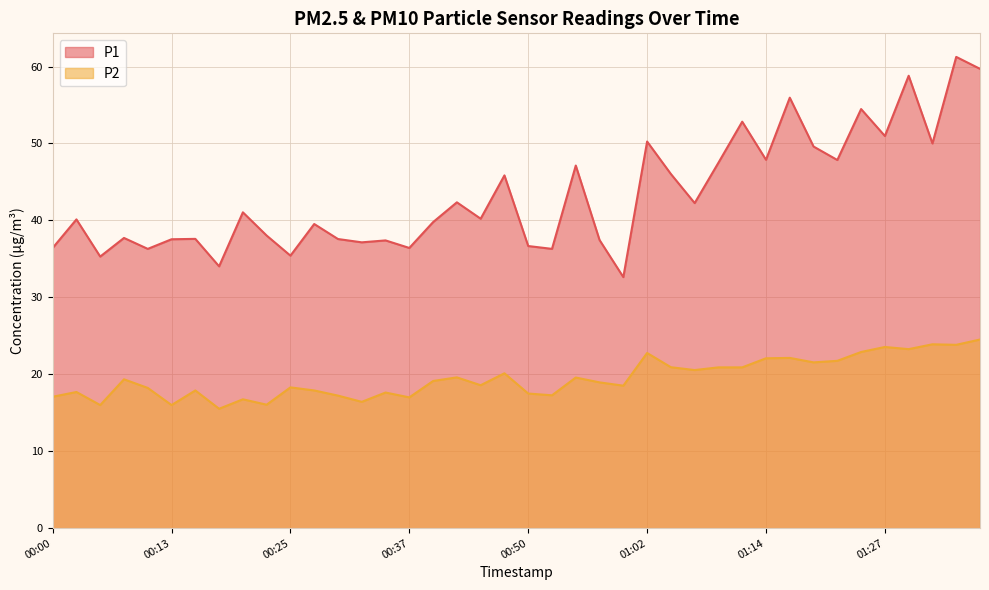

Reading right to left, list all the values displayed in this chart.

P1: 01:36=59.7	01:34=61.2	01:31=50.0	01:29=58.8	01:27=51.0	01:24=54.5	01:22=47.9	01:19=49.6	01:17=56.0	01:14=47.9	01:12=52.8	01:09=47.5	01:07=42.2	01:04=46.0	01:02=50.2	01:00=32.6	00:57=37.5	00:55=47.1	00:52=36.3	00:50=36.7	00:47=45.9	00:45=40.2	00:42=42.4	00:40=39.8	00:37=36.4	00:35=37.4	00:33=37.1	00:30=37.6	00:28=39.5	00:25=35.4	00:23=38.0	00:20=41.0	00:18=34.0	00:15=37.6	00:13=37.5	00:10=36.3	00:08=37.7	00:05=35.3	00:03=40.1	00:00=36.4
P2: 01:36=24.5	01:34=23.8	01:31=23.9	01:29=23.3	01:27=23.6	01:24=22.9	01:22=21.8	01:19=21.6	01:17=22.1	01:14=22.1	01:12=20.9	01:09=20.9	01:07=20.6	01:04=20.9	01:02=22.8	01:00=18.5	00:57=18.9	00:55=19.6	00:52=17.3	00:50=17.5	00:47=20.1	00:45=18.6	00:42=19.6	00:40=19.1	00:37=17.0	00:35=17.6	00:33=16.4	00:30=17.2	00:28=17.9	00:25=18.3	00:23=16.1	00:20=16.8	00:18=15.5	00:15=17.9	00:13=16.0	00:10=18.2	00:08=19.4	00:05=16.0	00:03=17.7	00:00=17.1